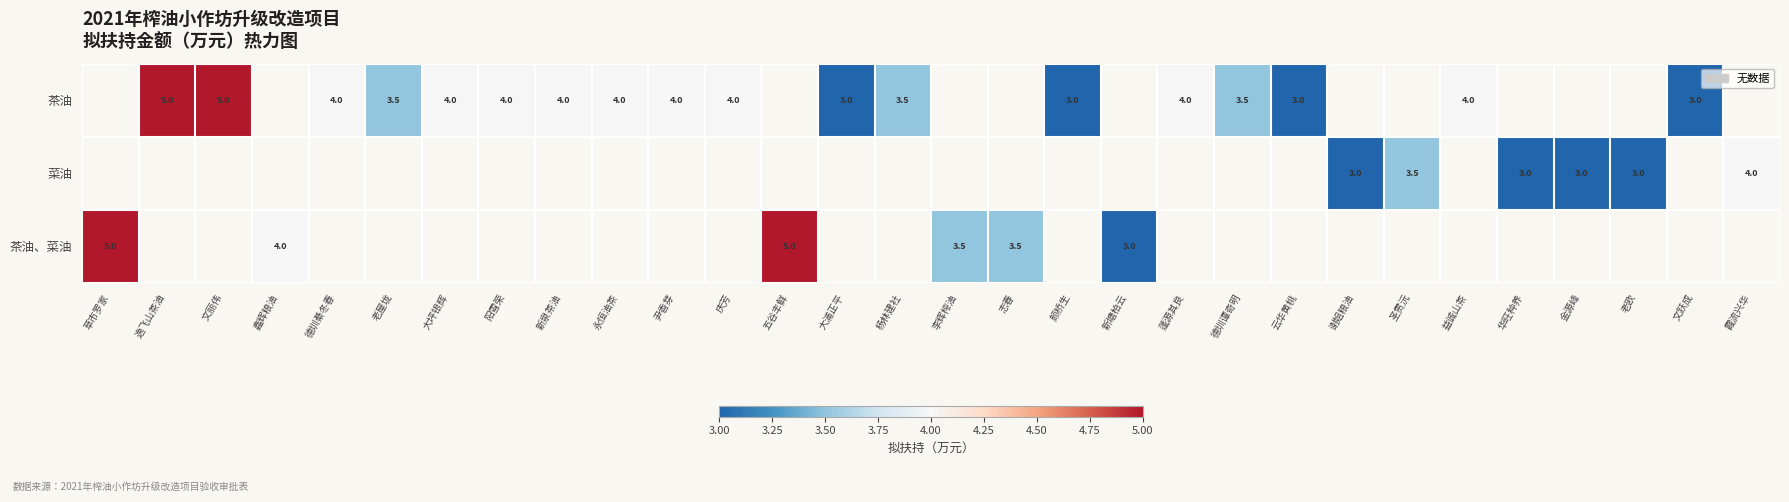

The 茶油 series shows 3.5 at 德圳谭奇明. True or false?

True